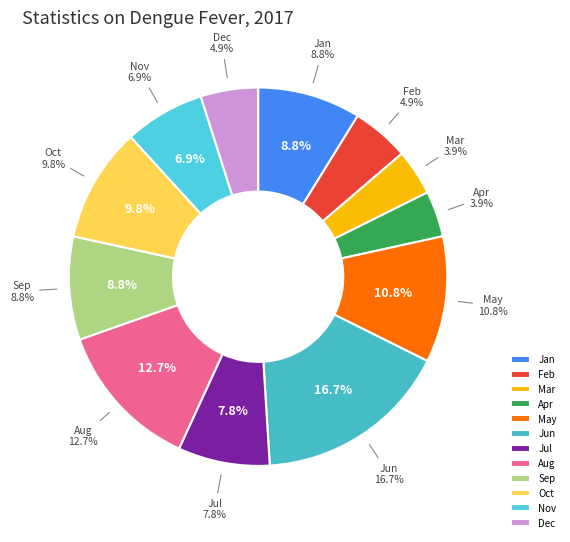

To the nearest percent, what is the difference between the largest and smallest slice percentages?

13%